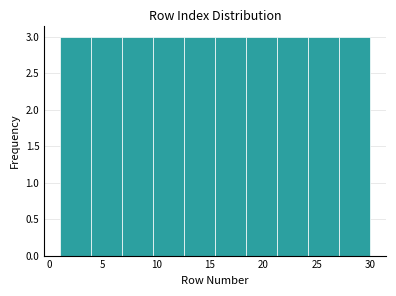

What is the height of the bar covering 9.7 to 12.6 on the x-axis? Neither the bar edges nor the heights are printed on the chart, so give them approximately, as read against the axes.

3